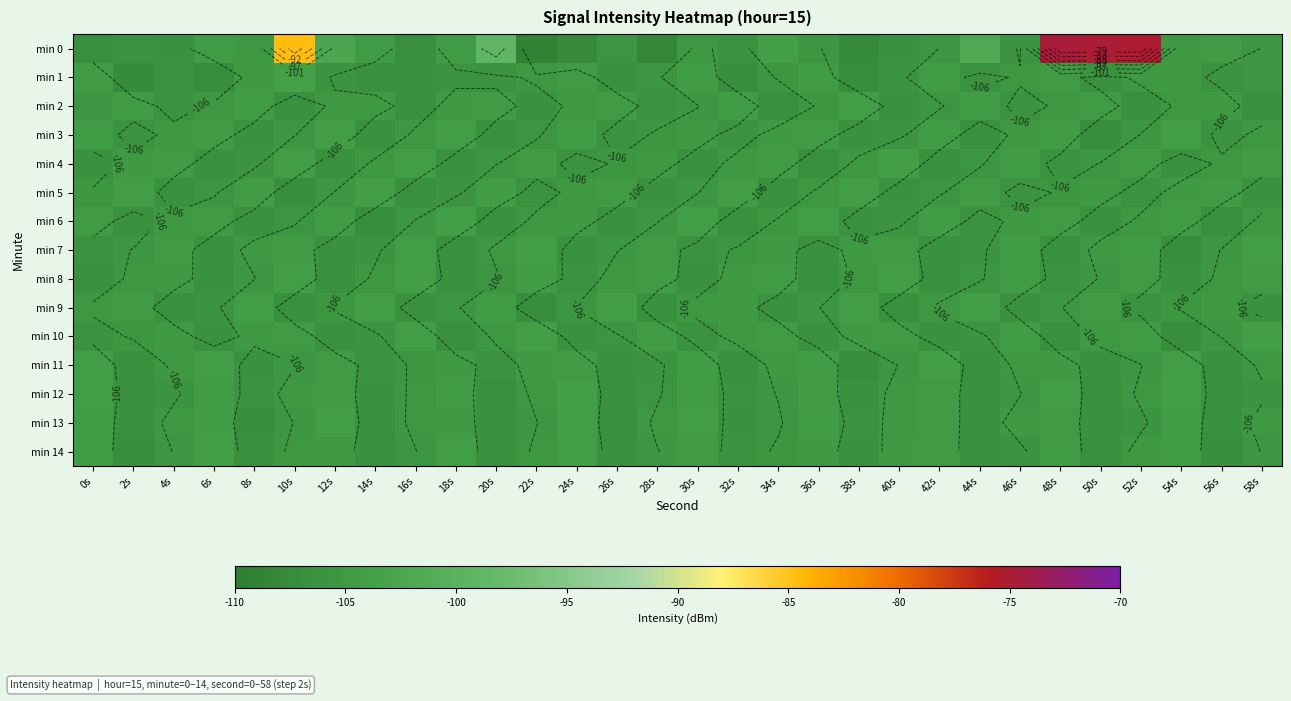

What is the maximum value shown in the chart?

-74.6